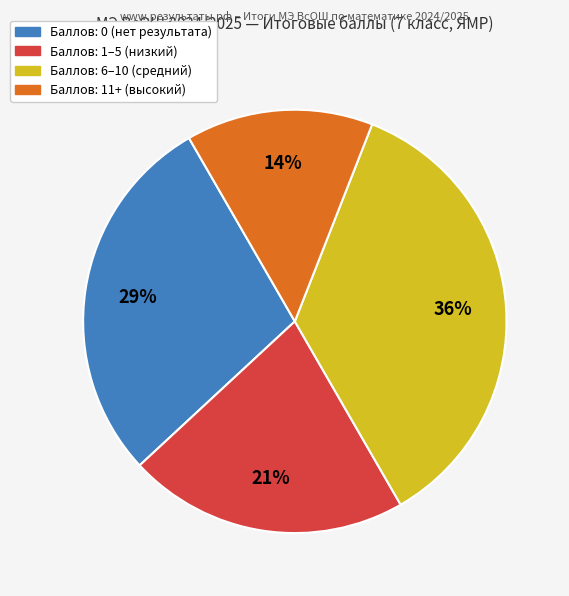

To the nearest percent, what is the average slice percentage?

25%